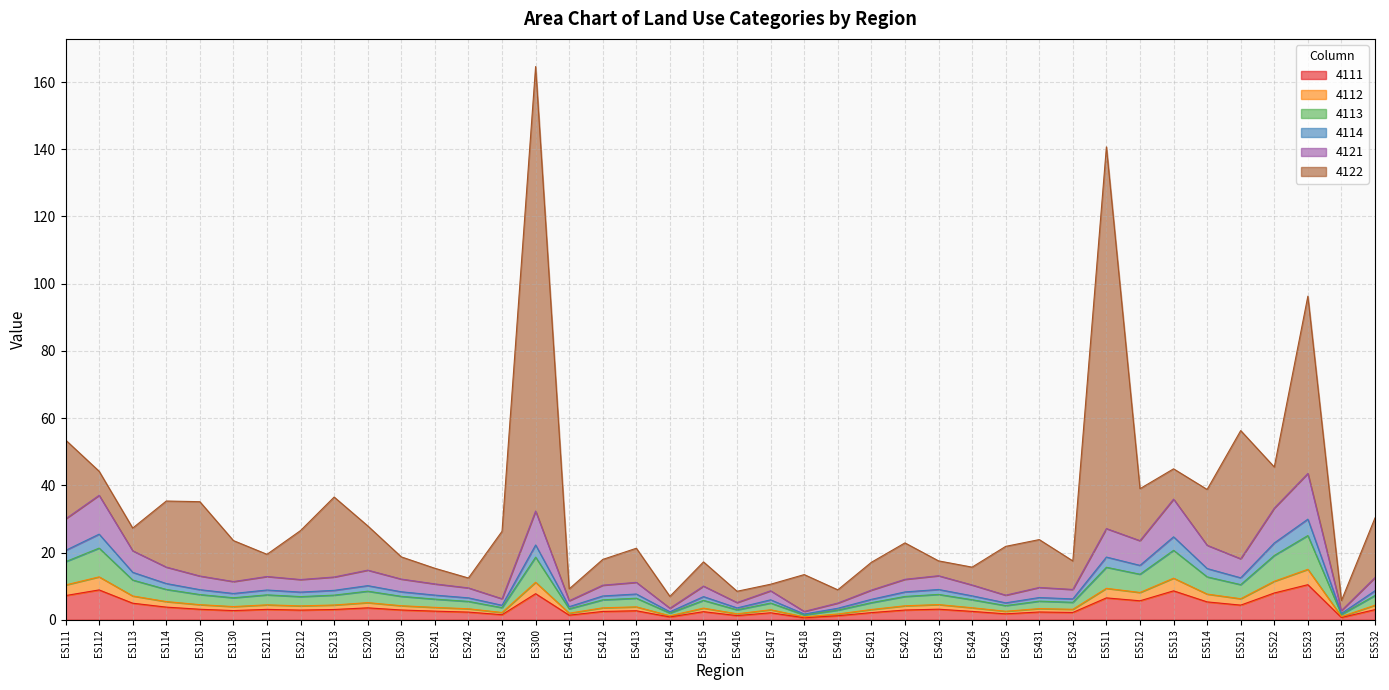

What is the highest value of the 4111 series?

10.4